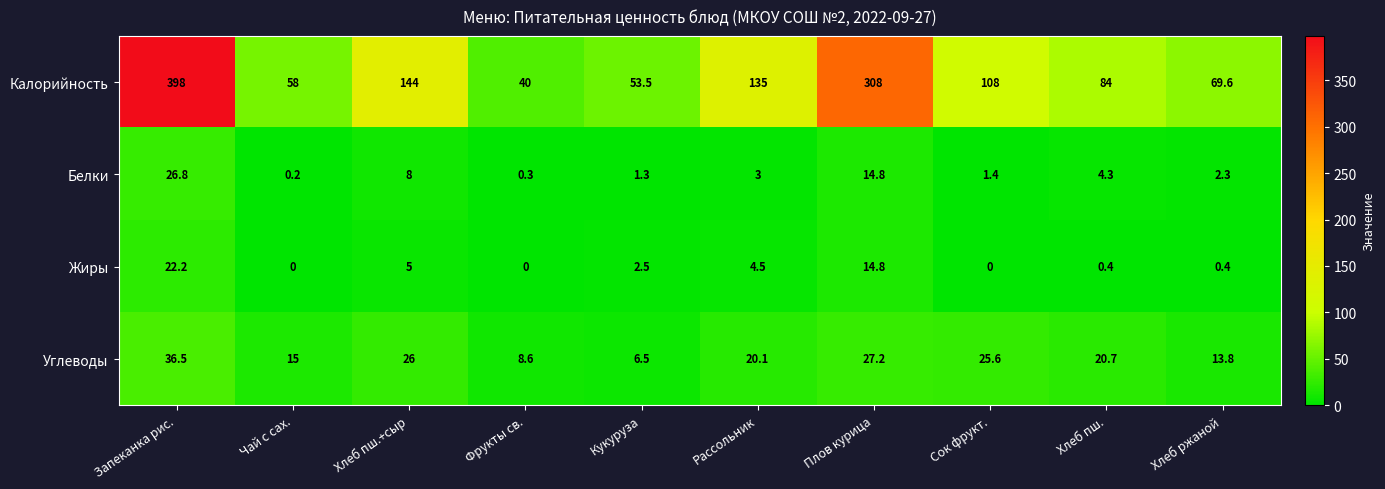

At which category is the sum across all series the highest?

Запеканка рис.